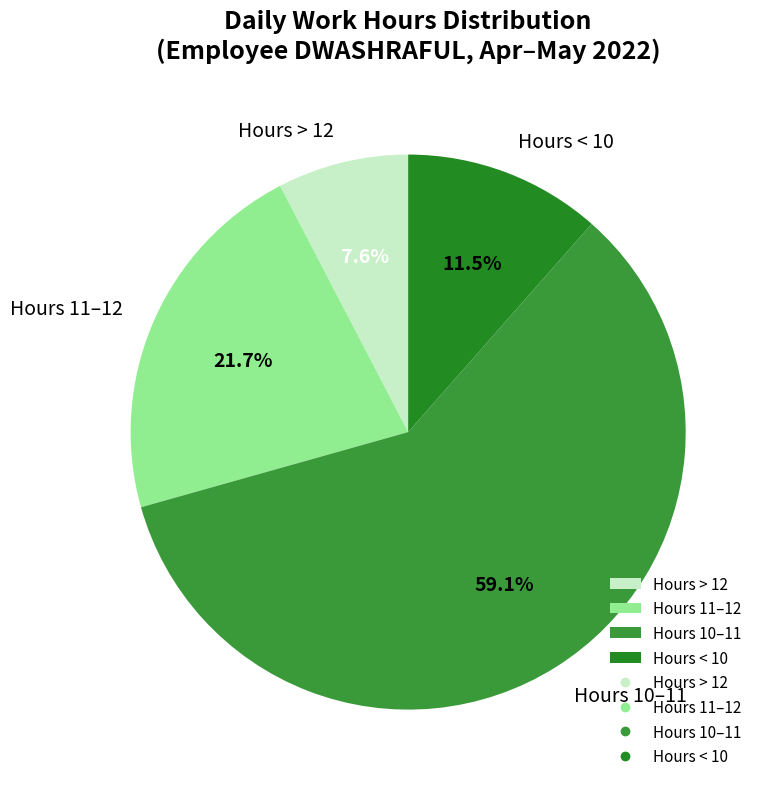

Is Hours 10–11 the majority of the pie?

Yes